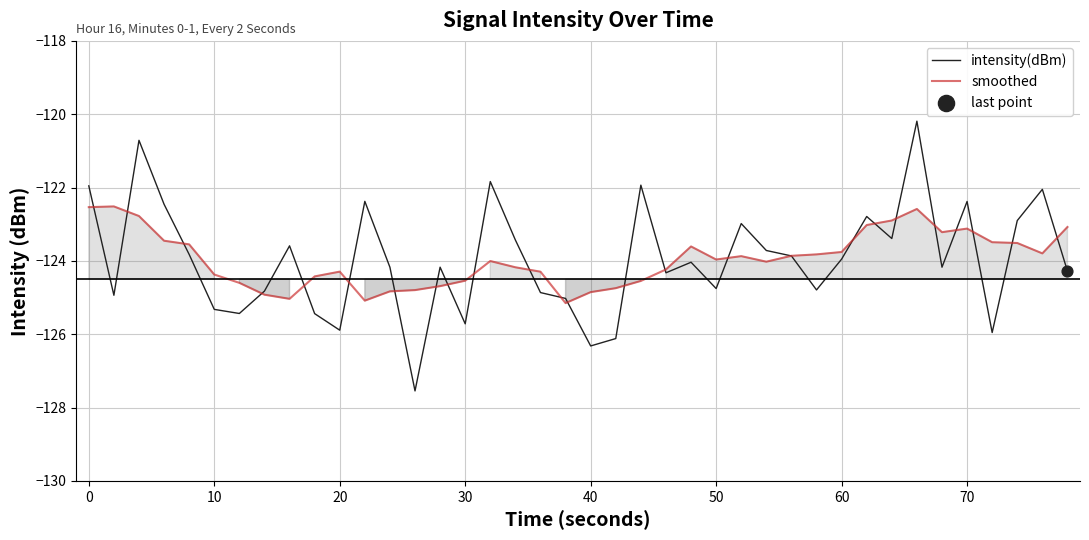

Which series reaches the maximum Y coordinate?

intensity(dBm)